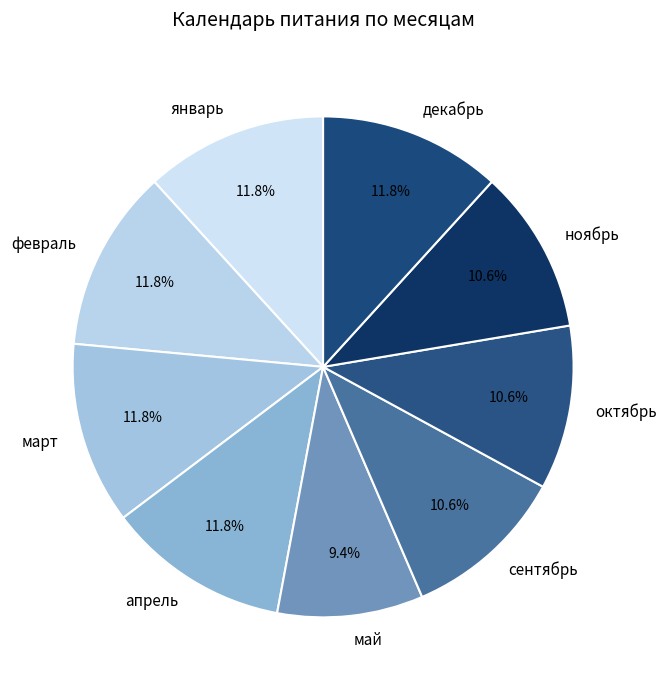

Do октябрь and февраль together represent more than half of the pie?

No